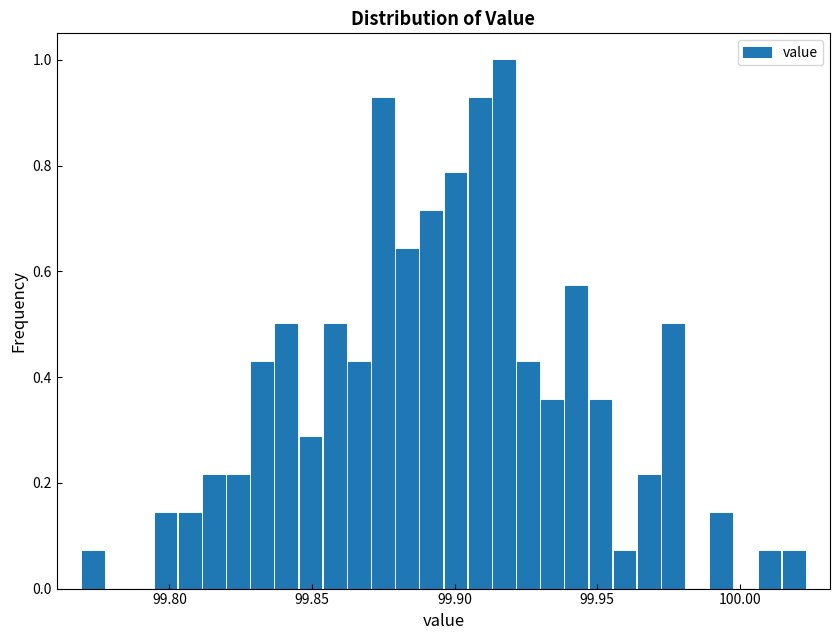

Around what value on the x-axis is the tallest bar? Give the approximate position of its centre, as read against the axis.

99.915